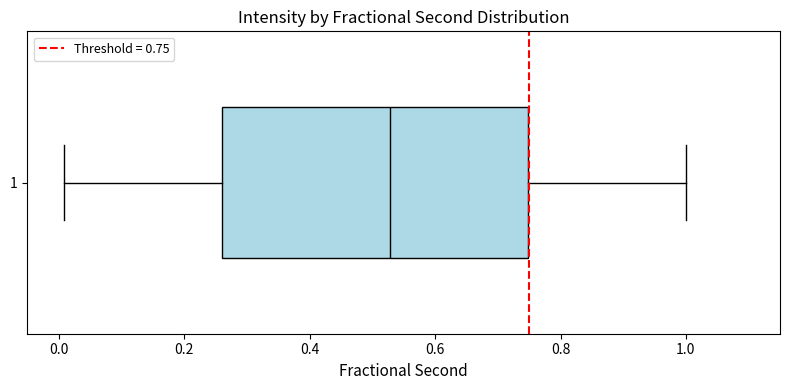

Transcribe this box plot: give where the median line is, the range the box spans, and where the two whiskers end, as read against the x-axis. The values are not printed on the chart, so give them approximately, as read against the axis.

median 0.52, box 0.26 to 0.74, whiskers 0.00 to 1.00